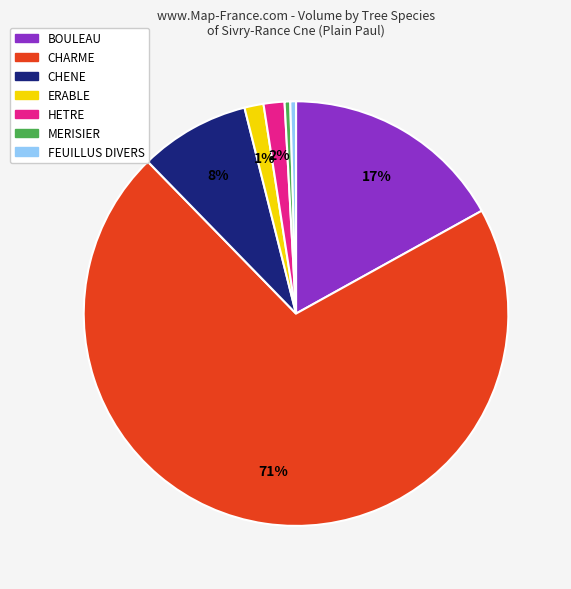

Does any single category account for the majority?

Yes